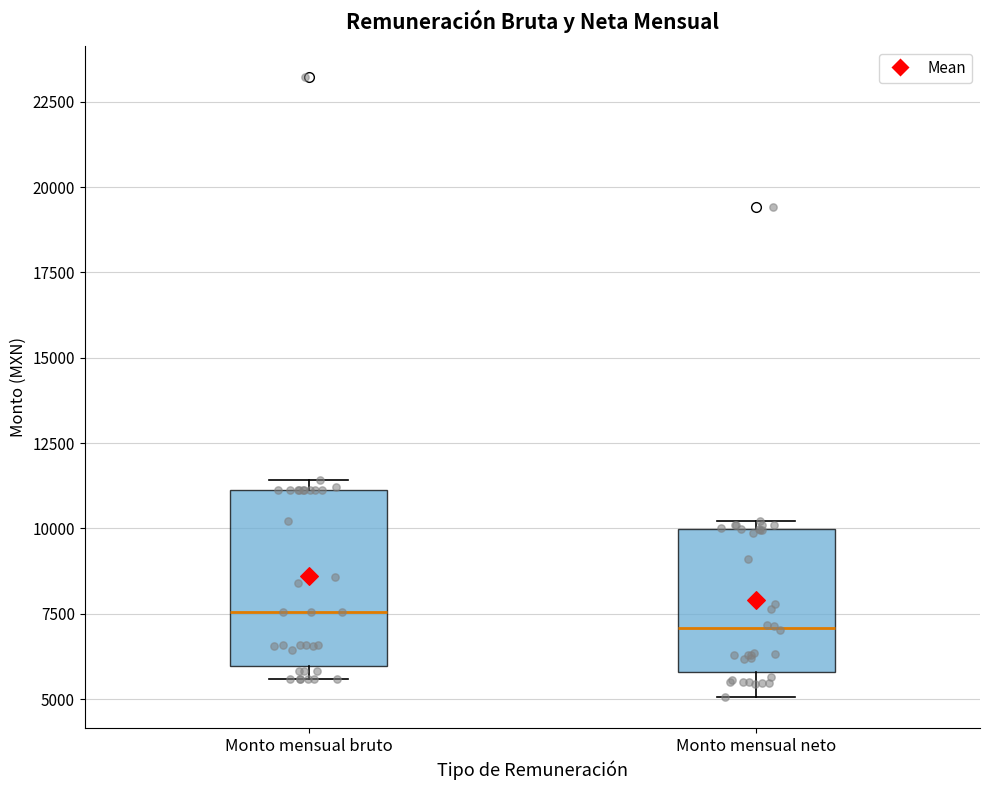

Reading left to right, read every box against the y-axis: the position of its median line, the range the box covers, and the ends of its whiskers. The values are not printed on the chart, so give them approximately, as read against the axis.

Monto mensual bruto: median 7500, box 6000 to 11000, whiskers 5500 to 11500
Monto mensual neto: median 7000, box 6000 to 10000, whiskers 5000 to 10000 (just above the box's upper edge)